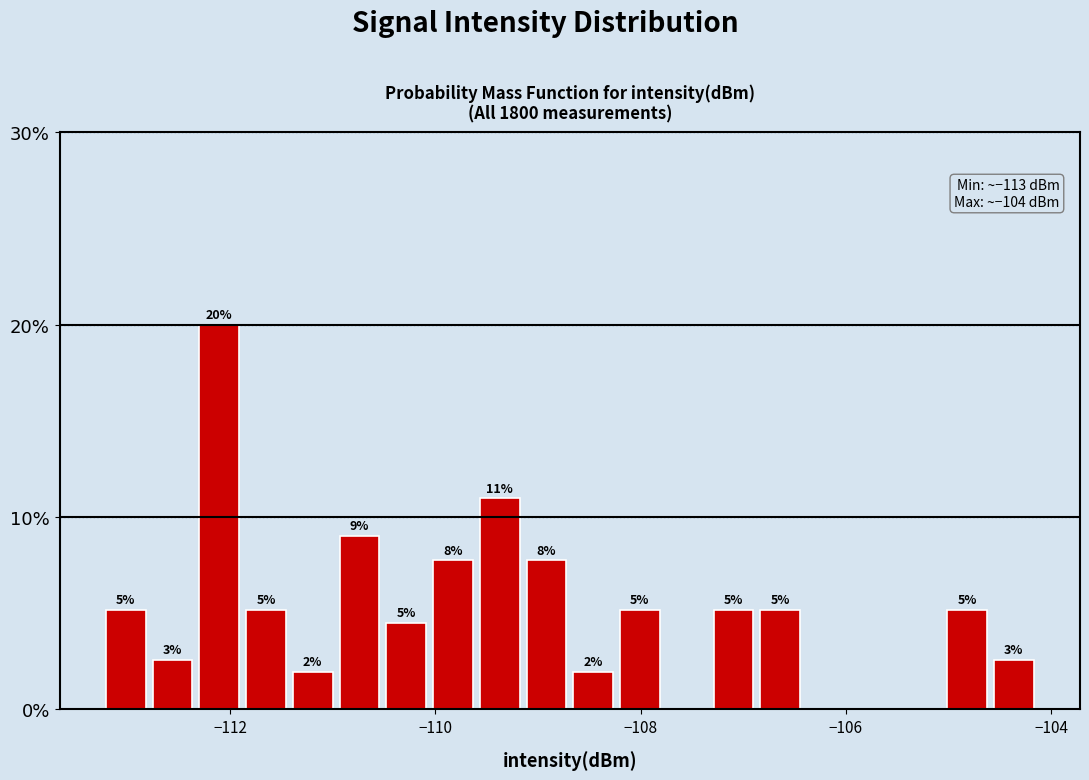

Read against the x-axis, roughly where is the centre of the tallest bar?

-112.2